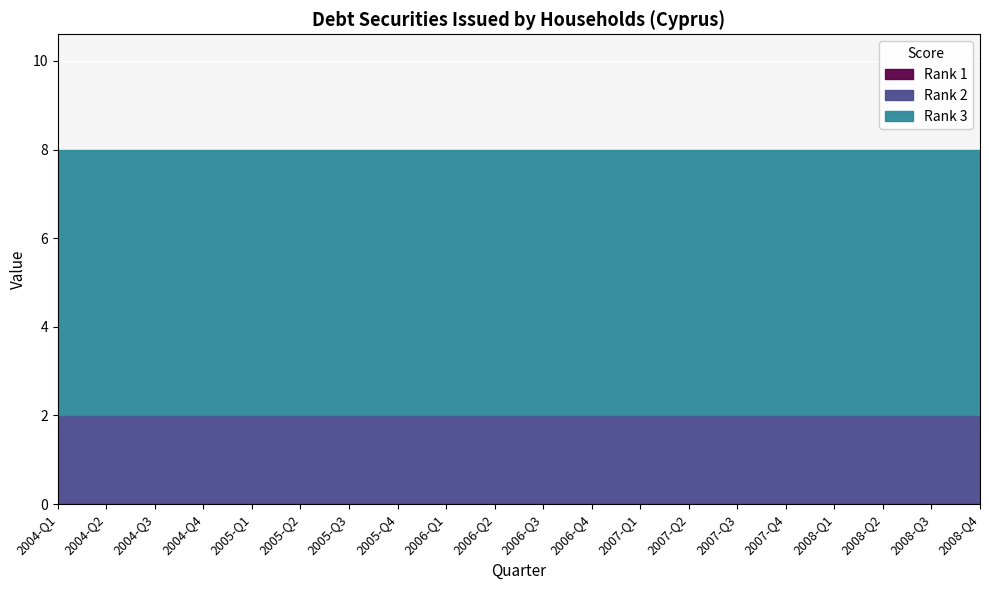

Rank the categories by Rank 1 value from lowest to highest.

2004-Q1, 2004-Q2, 2004-Q3, 2004-Q4, 2005-Q1, 2005-Q2, 2005-Q3, 2005-Q4, 2006-Q1, 2006-Q2, 2006-Q3, 2006-Q4, 2007-Q1, 2007-Q2, 2007-Q3, 2007-Q4, 2008-Q1, 2008-Q2, 2008-Q3, 2008-Q4